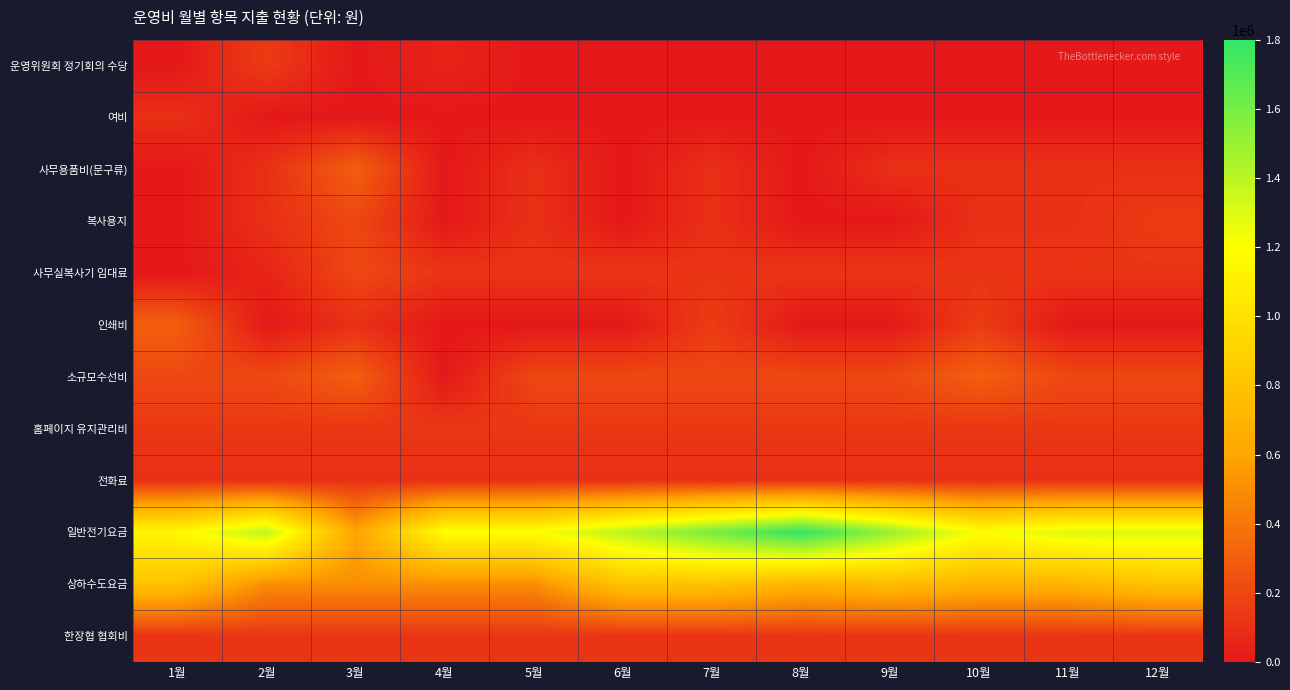

At which category does the chart reach its peak across all series?

8월